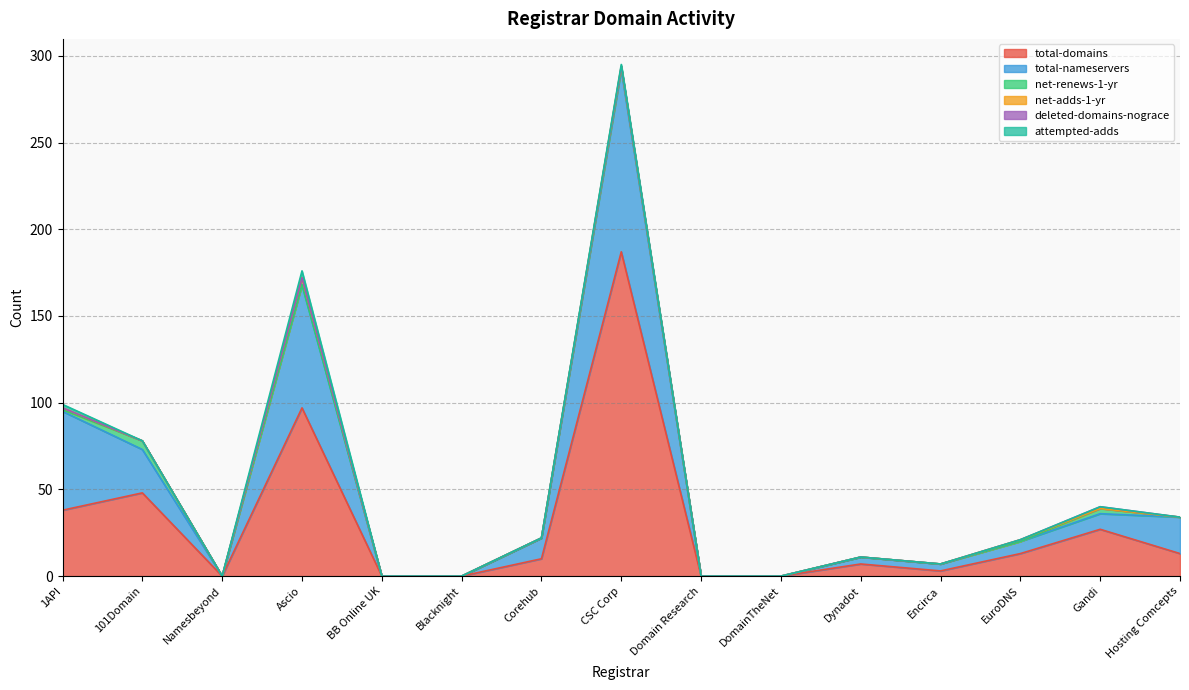

What are all the series names shown in the legend?

total-domains, total-nameservers, net-renews-1-yr, net-adds-1-yr, deleted-domains-nograce, attempted-adds